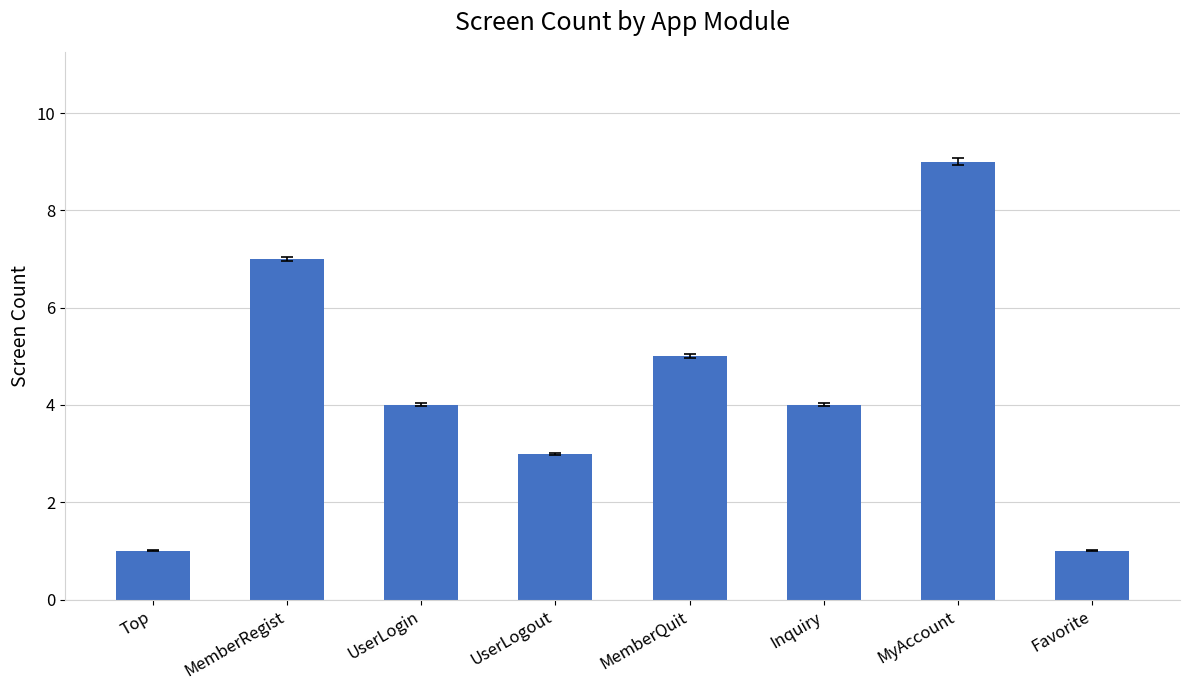

Which has a higher value, UserLogin or MemberRegist?

MemberRegist